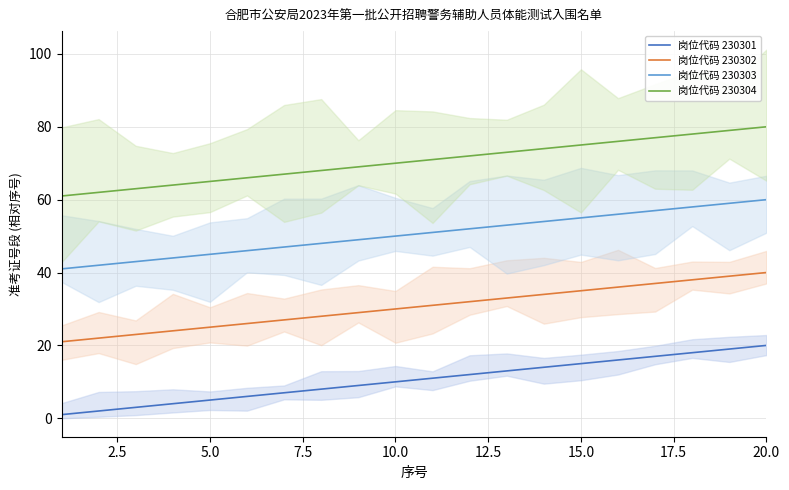

What is the value of the 岗位代码 230301 point at the 13th from the left?

13